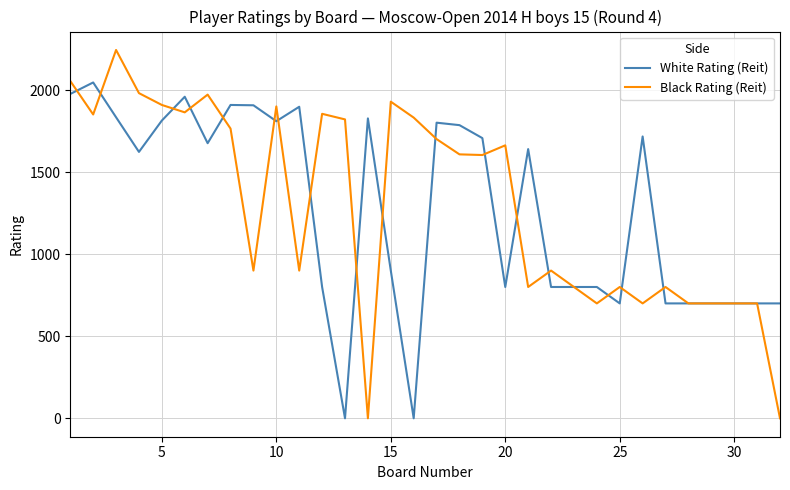

Rank the series by their maximum value, from highest to lowest.

Black Rating (Reit), White Rating (Reit)